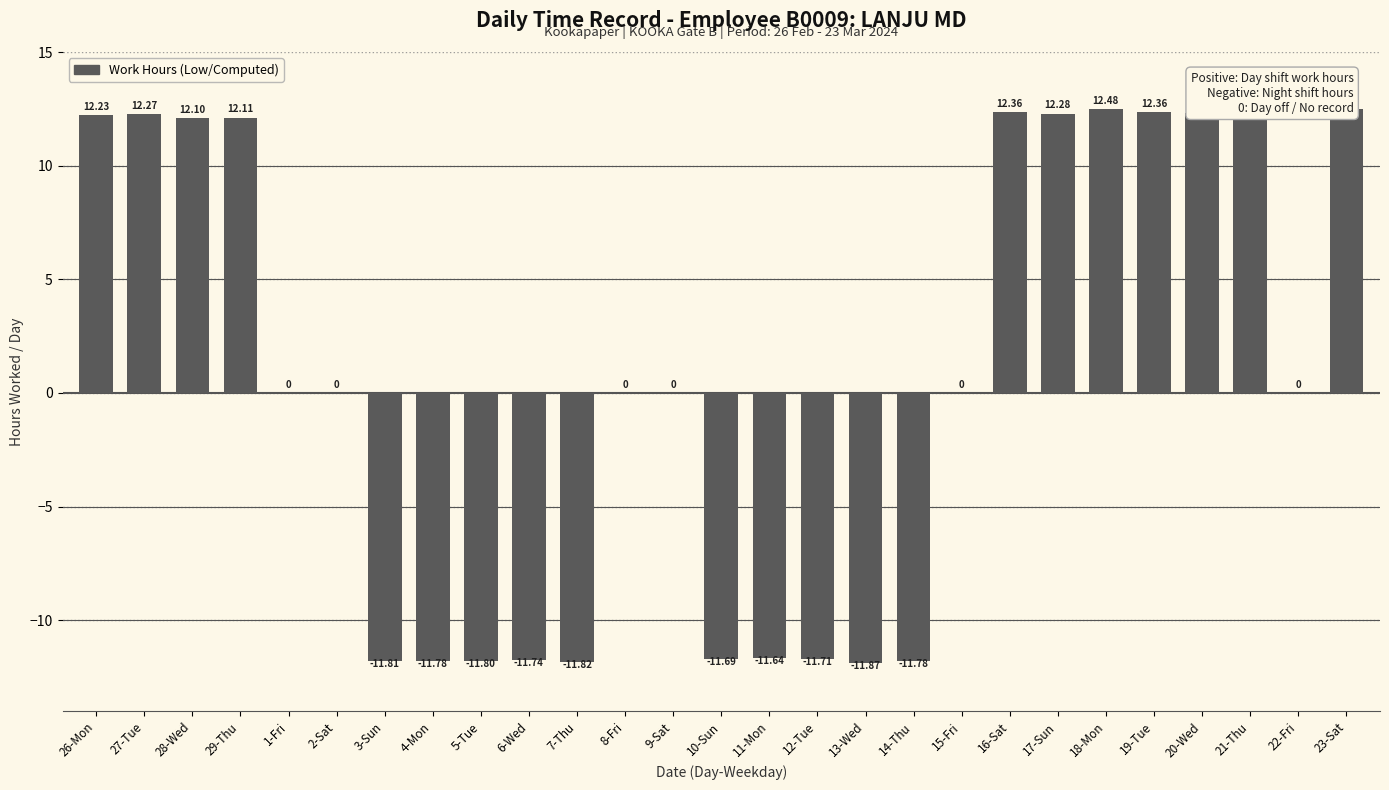

What is the difference between the maximum and minimum values?

24.4